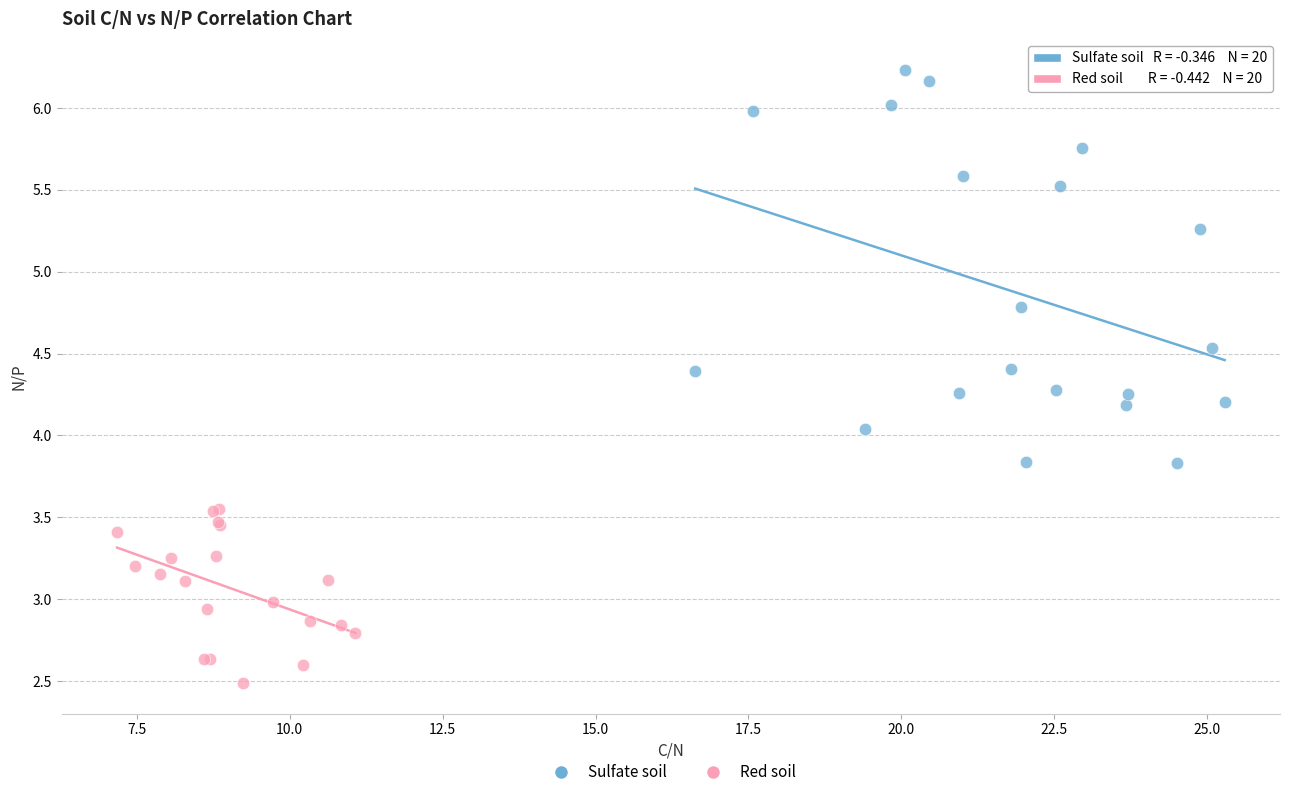

Which series reaches the maximum Y coordinate?

Sulfate soil